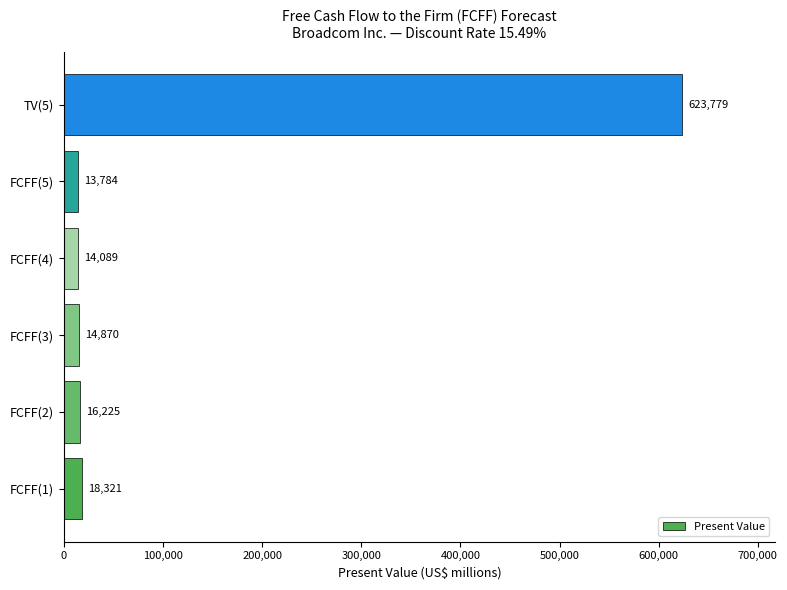

Reading top to bottom, transcribe all the data shown in this chart.

623779	13784	14089	14870	16225	18321